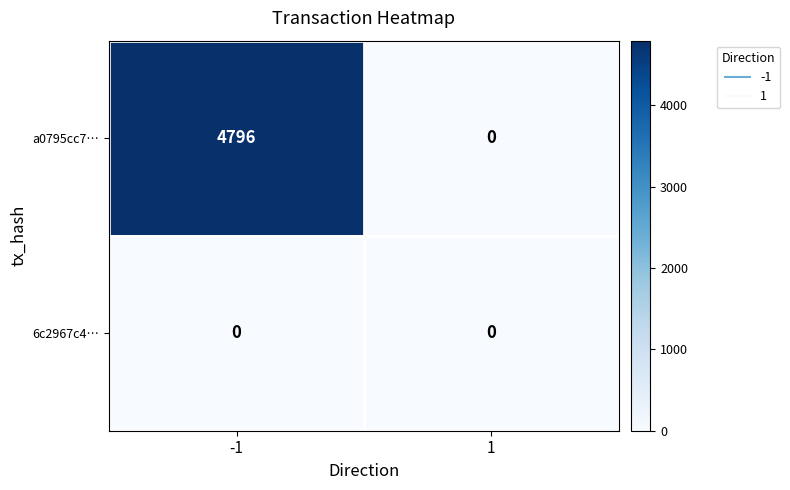

At how many categories does at least one series exceed 2011?

1